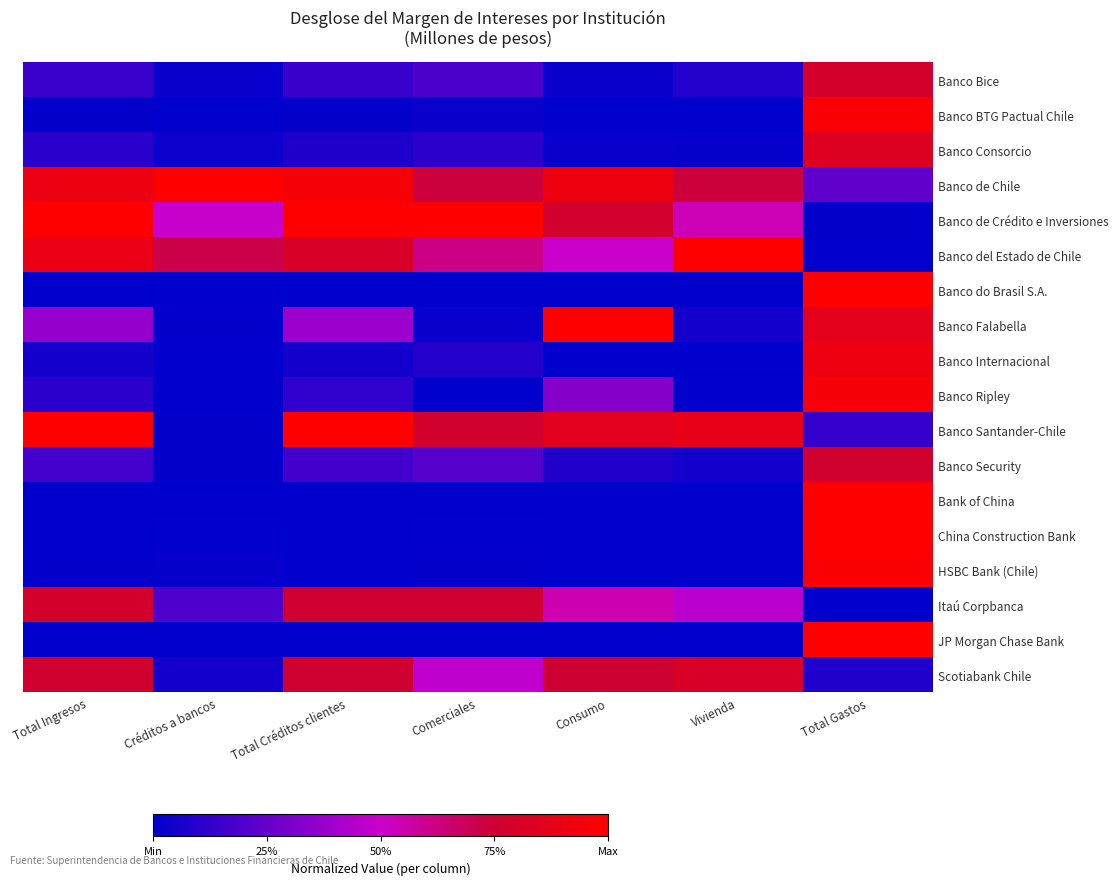

At which category does the chart reach its peak across all series?

Créditos a bancos